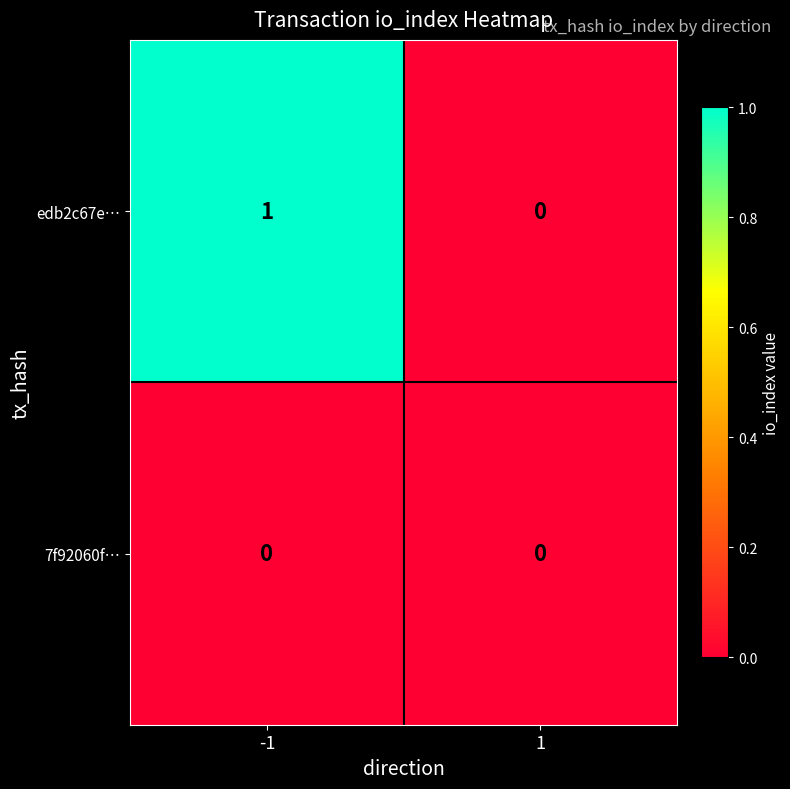

Which series has the largest total across all categories?

edb2c67e…